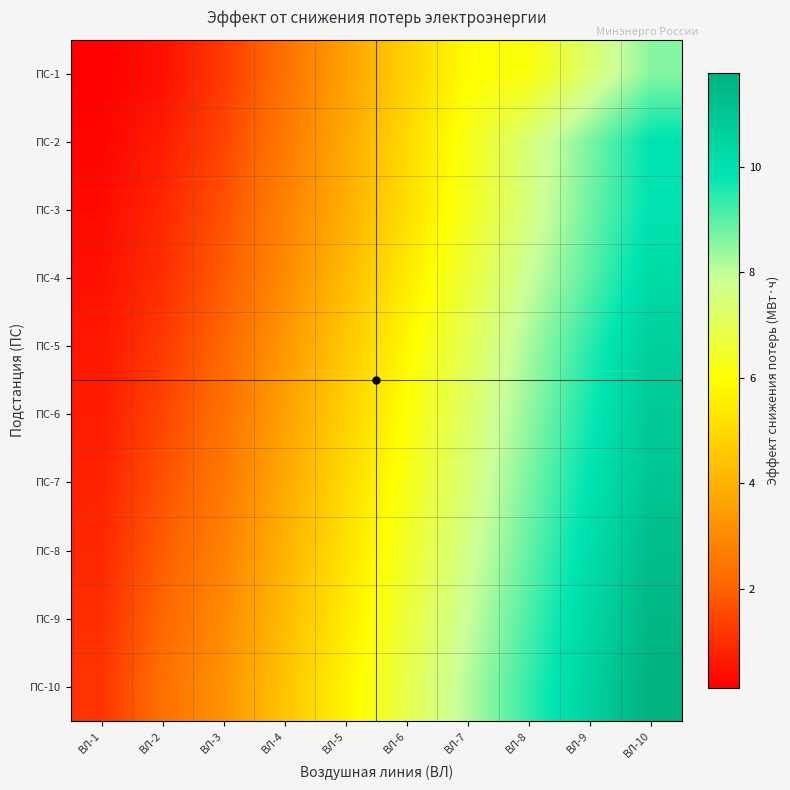

Reading left to right, extract all data points from this chart.

ПС-1: ВЛ-1=0.1	ВЛ-2=0.5	ВЛ-3=1.2	ВЛ-4=2.3	ВЛ-5=3.6	ВЛ-6=4.8	ВЛ-7=5.9	ВЛ-8=6.1	ВЛ-9=7.3	ВЛ-10=8.6
ПС-2: ВЛ-1=0.2	ВЛ-2=0.7	ВЛ-3=1.4	ВЛ-4=2.6	ВЛ-5=3.8	ВЛ-6=5.0	ВЛ-7=6.2	ВЛ-8=7.5	ВЛ-9=8.7	ВЛ-10=9.9
ПС-3: ВЛ-1=0.3	ВЛ-2=0.9	ВЛ-3=1.7	ВЛ-4=2.8	ВЛ-5=3.9	ВЛ-6=5.1	ВЛ-7=6.3	ВЛ-8=7.6	ВЛ-9=8.8	ВЛ-10=9.9
ПС-4: ВЛ-1=0.5	ВЛ-2=1.0	ВЛ-3=1.9	ВЛ-4=3.0	ВЛ-5=4.2	ВЛ-6=5.5	ВЛ-7=6.7	ВЛ-8=7.9	ВЛ-9=9.0	ВЛ-10=10.2
ПС-5: ВЛ-1=0.6	ВЛ-2=1.2	ВЛ-3=2.1	ВЛ-4=3.3	ВЛ-5=4.6	ВЛ-6=5.8	ВЛ-7=7.0	ВЛ-8=8.2	ВЛ-9=9.4	ВЛ-10=10.7
ПС-6: ВЛ-1=0.7	ВЛ-2=1.4	ВЛ-3=2.3	ВЛ-4=3.6	ВЛ-5=4.8	ВЛ-6=6.0	ВЛ-7=7.2	ВЛ-8=8.4	ВЛ-9=9.7	ВЛ-10=10.9
ПС-7: ВЛ-1=0.8	ВЛ-2=1.7	ВЛ-3=2.6	ВЛ-4=3.8	ВЛ-5=5.0	ВЛ-6=6.2	ВЛ-7=7.5	ВЛ-8=8.7	ВЛ-9=9.9	ВЛ-10=11.0
ПС-8: ВЛ-1=0.9	ВЛ-2=1.9	ВЛ-3=2.8	ВЛ-4=4.0	ВЛ-5=5.2	ВЛ-6=6.5	ВЛ-7=7.7	ВЛ-8=8.9	ВЛ-9=10.1	ВЛ-10=11.3
ПС-9: ВЛ-1=1.0	ВЛ-2=2.1	ВЛ-3=3.0	ВЛ-4=4.2	ВЛ-5=5.5	ВЛ-6=6.7	ВЛ-7=7.9	ВЛ-8=9.1	ВЛ-9=10.3	ВЛ-10=11.6
ПС-10: ВЛ-1=1.1	ВЛ-2=2.3	ВЛ-3=3.2	ВЛ-4=4.5	ВЛ-5=5.7	ВЛ-6=6.9	ВЛ-7=8.1	ВЛ-8=9.3	ВЛ-9=10.6	ВЛ-10=11.8